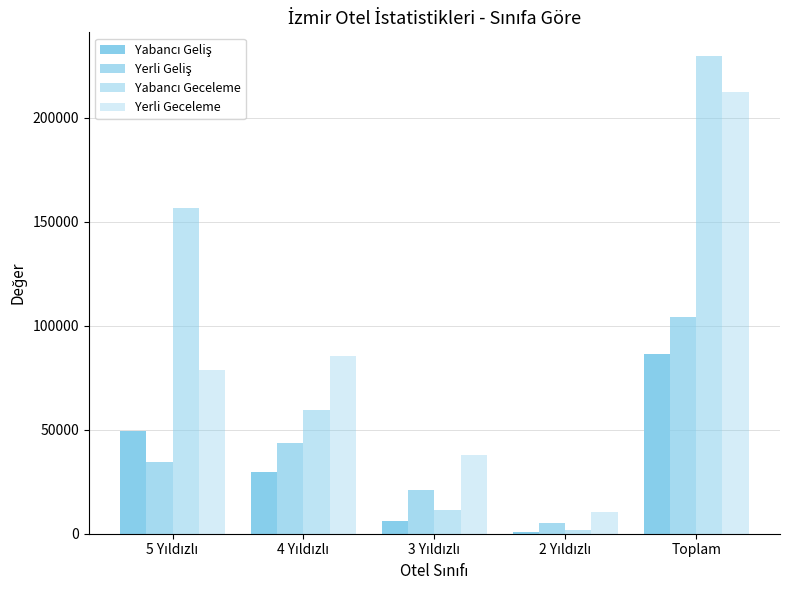

Are the bars horizontal?

No